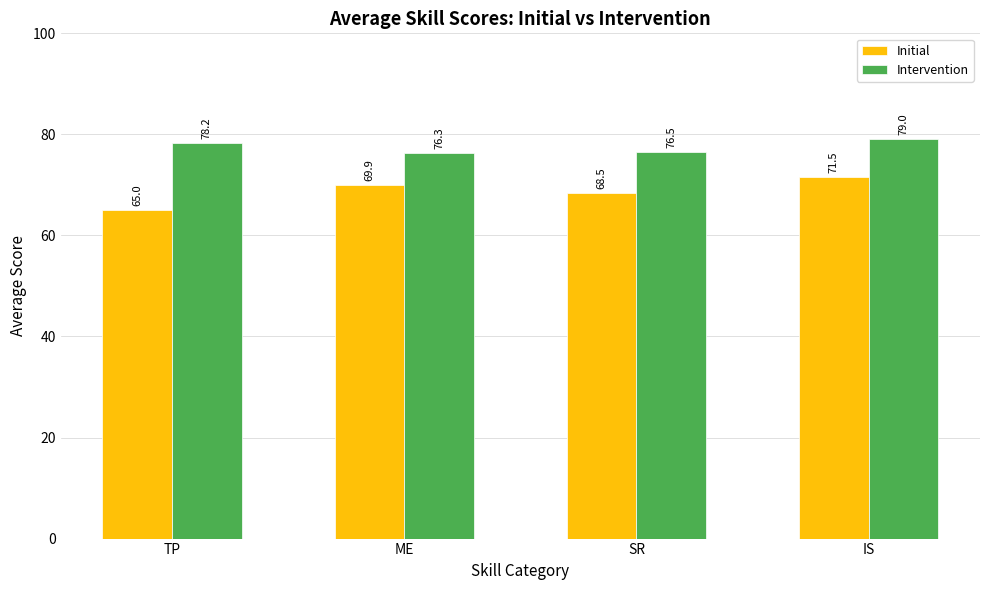

What is the smallest value displayed?

65.0